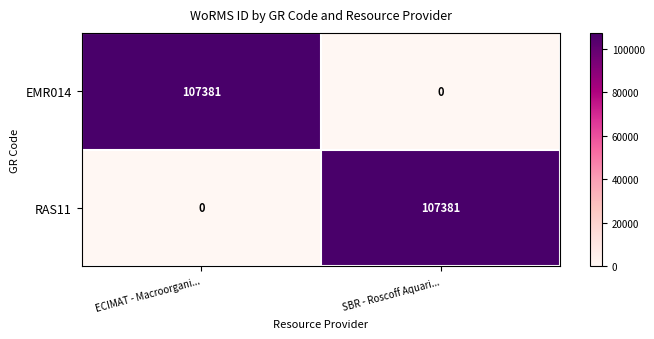

What is the total value across all series at SBR - Roscoff Aquari...?

107381